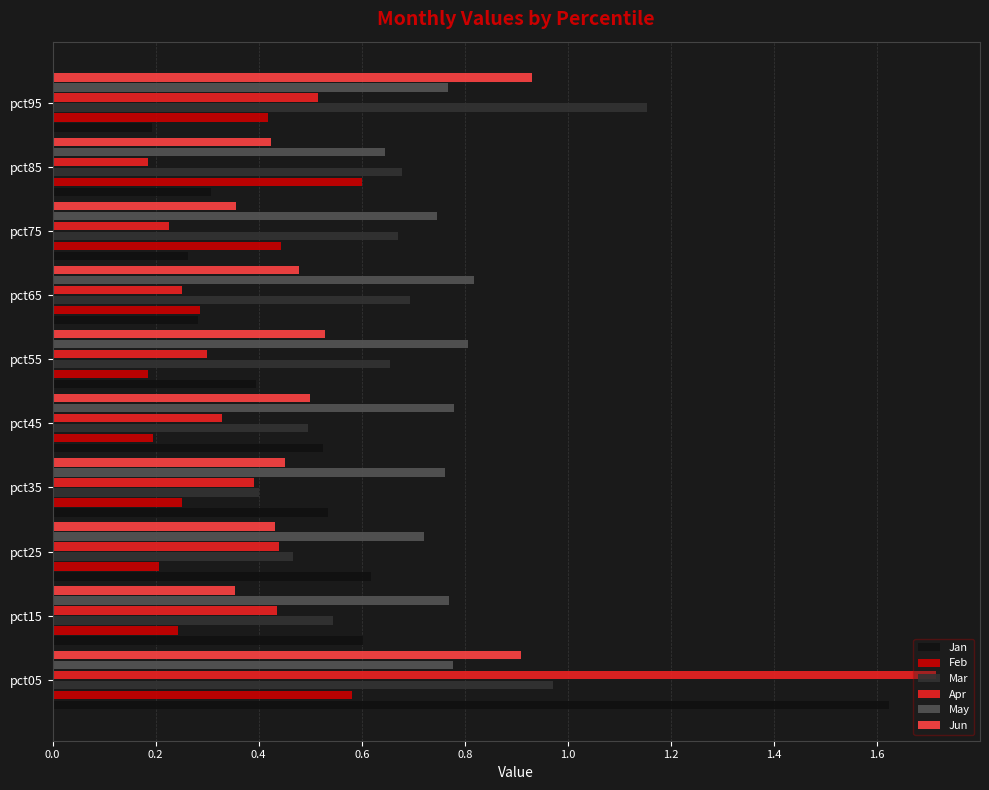

At which label does Jan reach its peak?

pct05